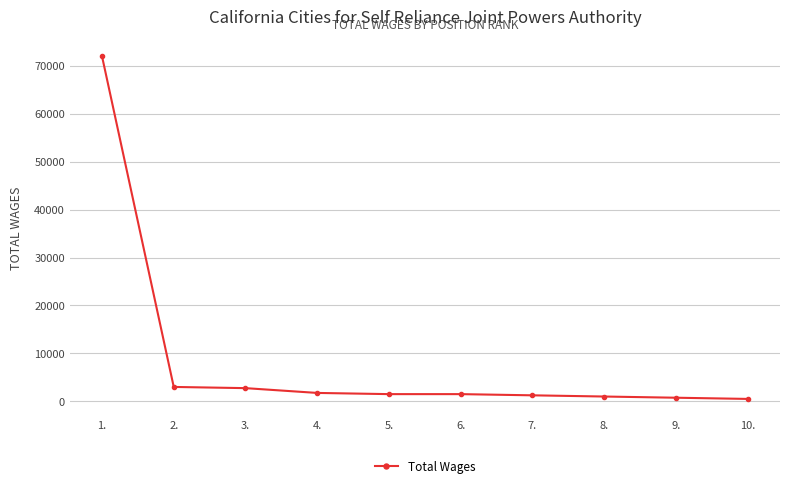

What is the label of the 1st point from the left?

1.